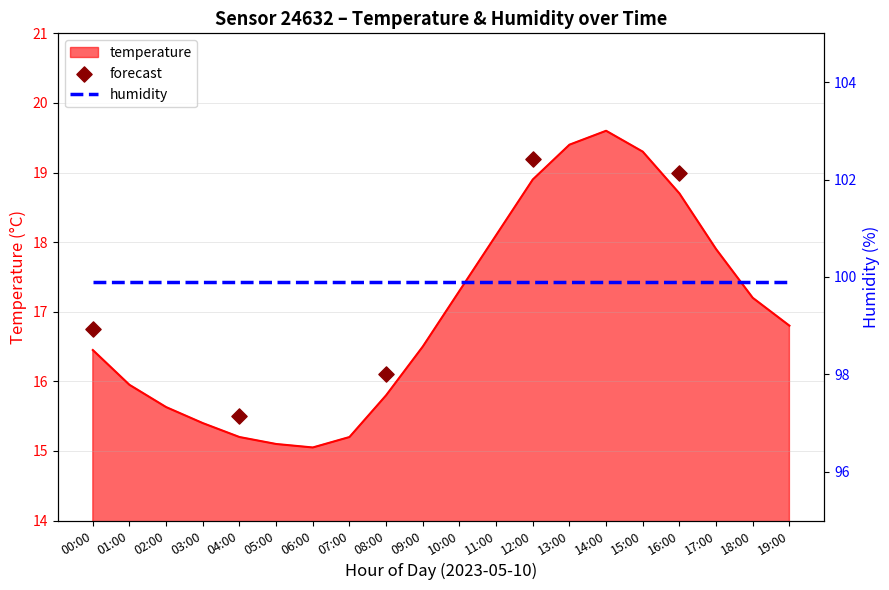

Approximately how many times larger is the value at 17:00 compared to 00:00?

1.1